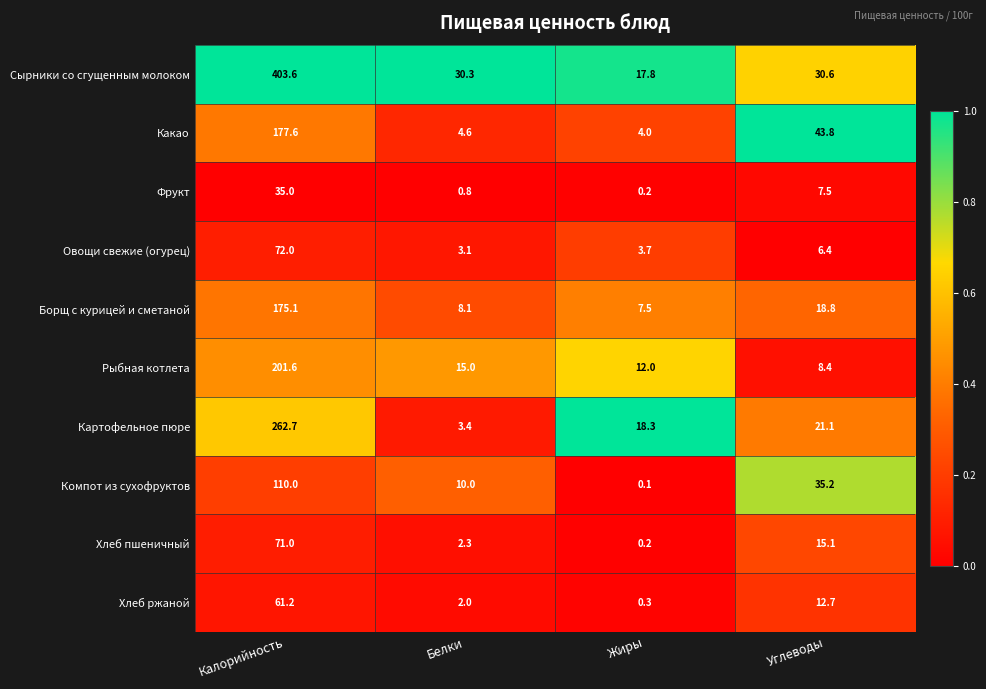

What is the sum of the Сырники со сгущенным молоком values at Белки and Углеводы?

60.9